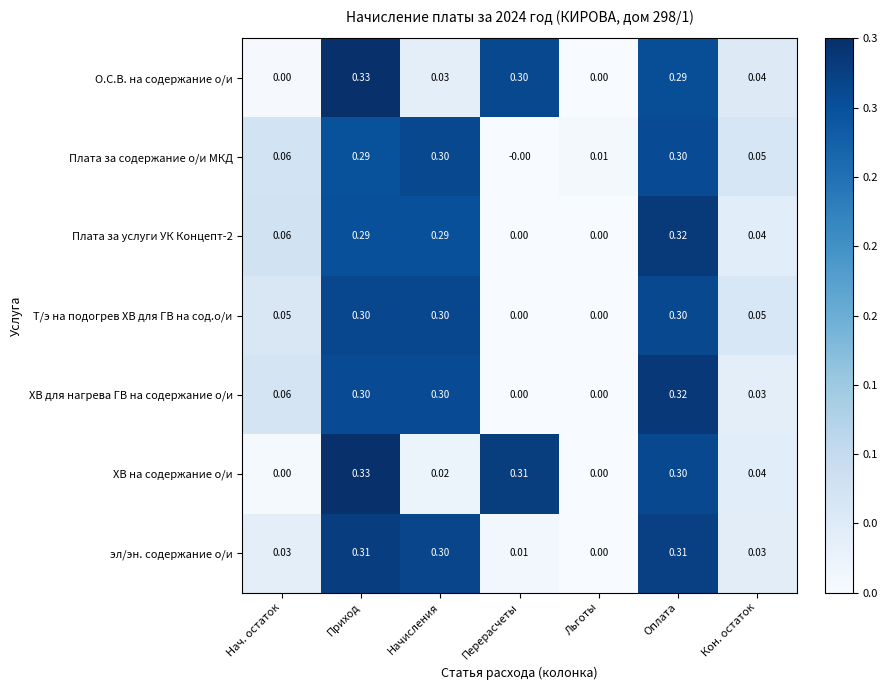

At which category is the sum across all series the highest?

Приход